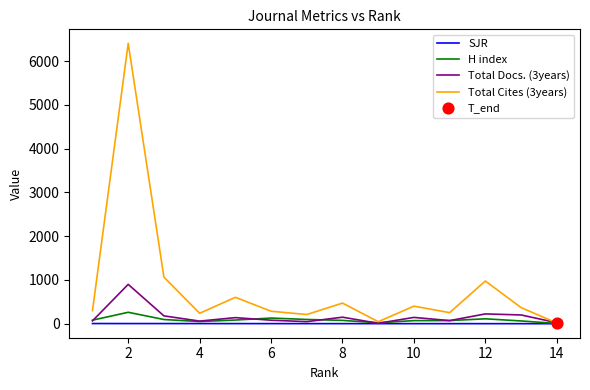

Which series has the largest total across all categories?

Total Cites (3years)